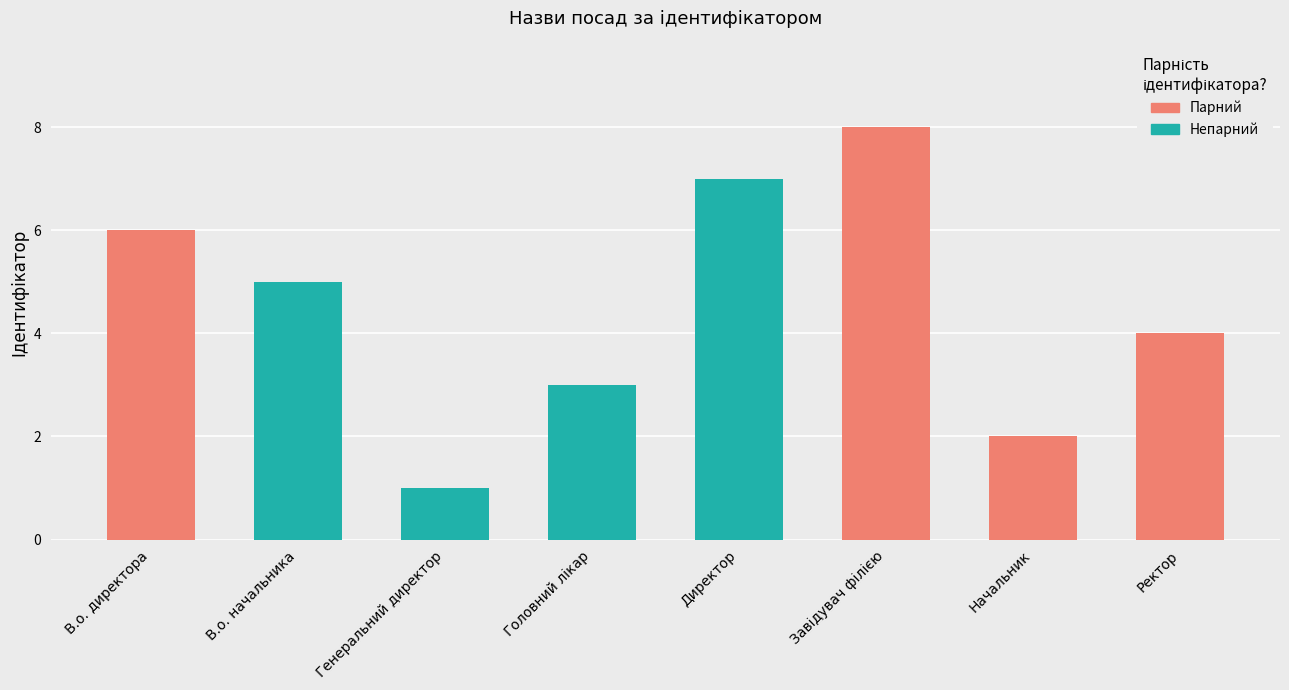

List the labels in order of value, largest first.

Завідувач філією, Директор, В.о. директора, В.о. начальника, Ректор, Головний лікар, Начальник, Генеральний директор